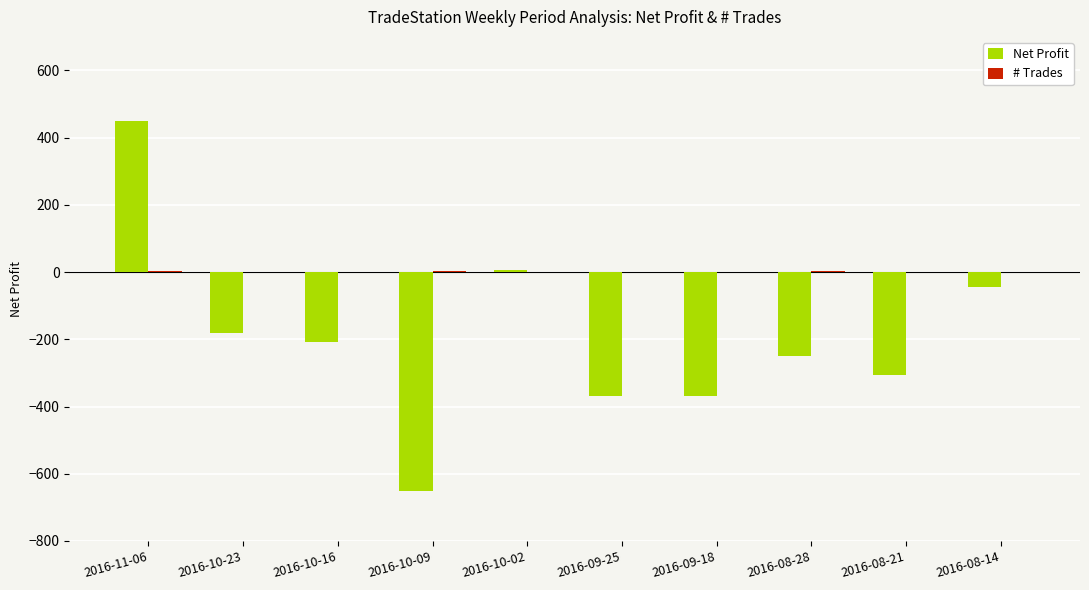

Between 2016-10-09 and 2016-09-25, which series saw the biggest shift?

Net Profit